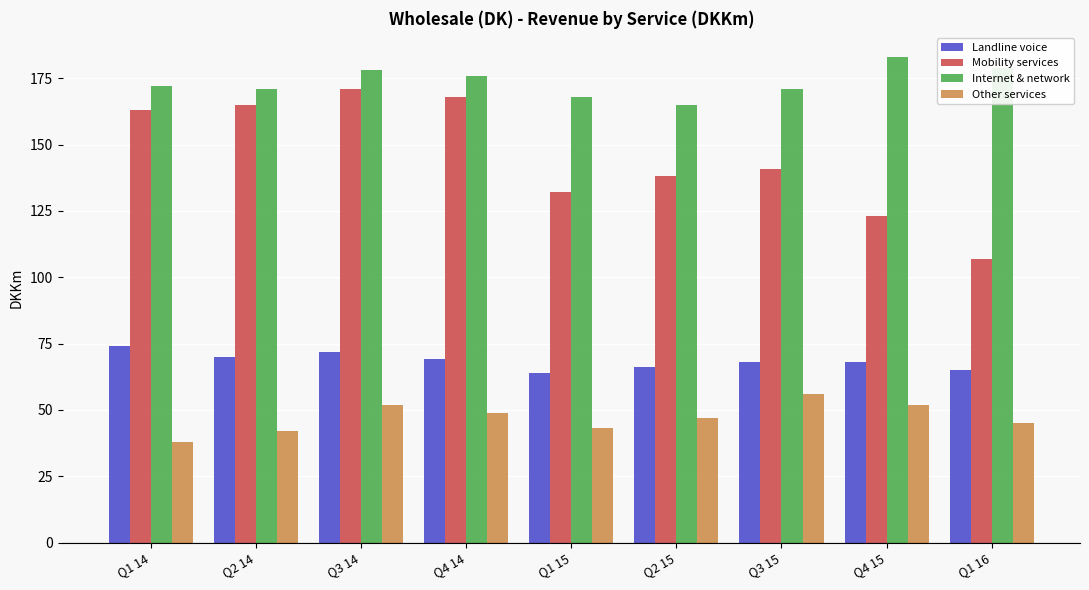

Read the Mobility services value at Q2 15.

138